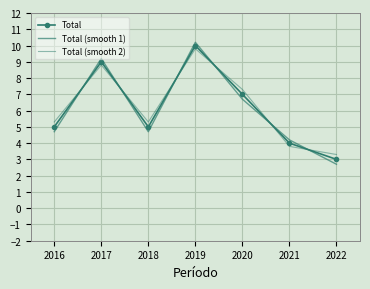

What is the sum of all Total values?

43.0